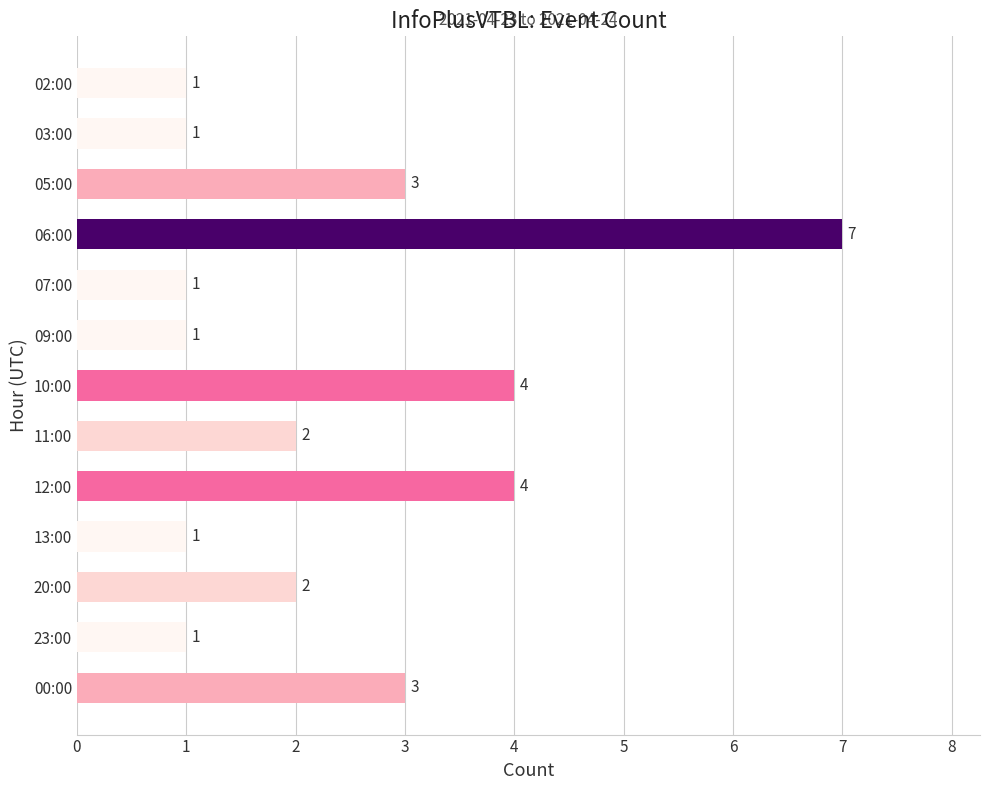

Which has a higher value, 06:00 or 12:00?

06:00